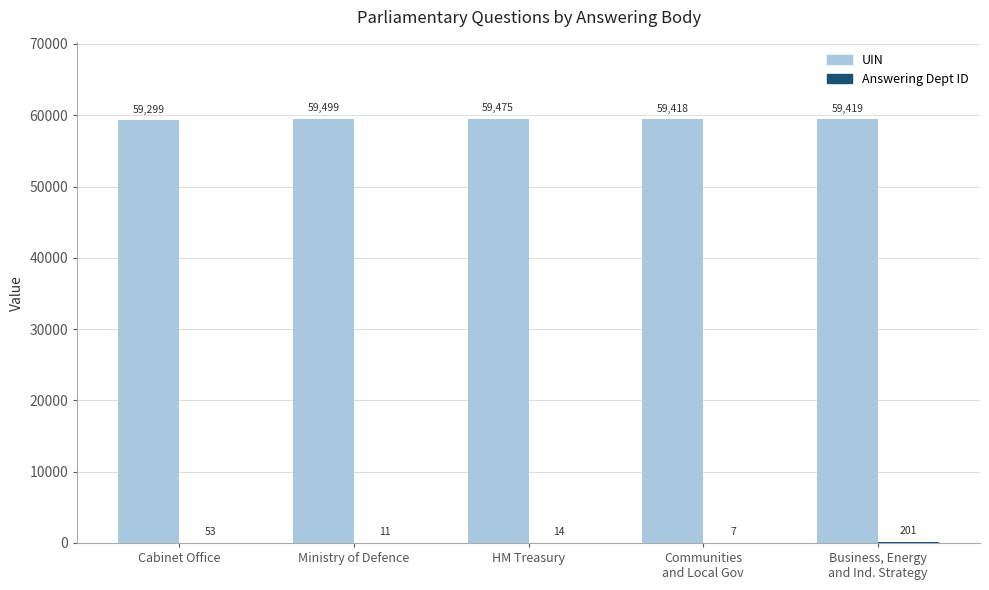

Which label corresponds to the largest value in the chart?

Ministry of Defence